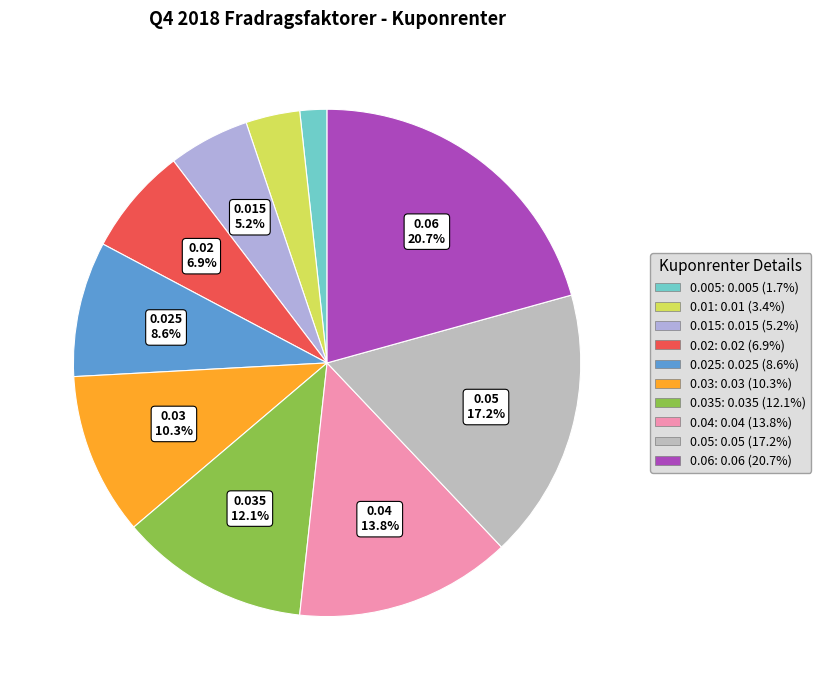

How many segments does this pie chart have?

10